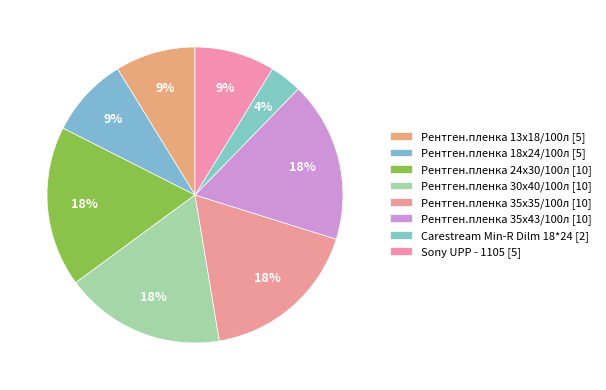

Which category has the smallest portion of the pie?

Carestream Min-R Dilm 18*24